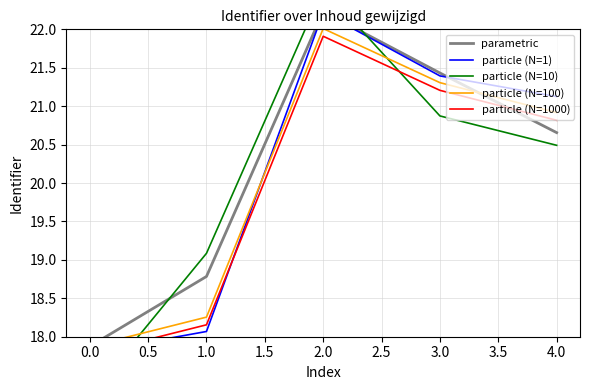

What is the value of the parametric point at the 3rd from the left?

22.2